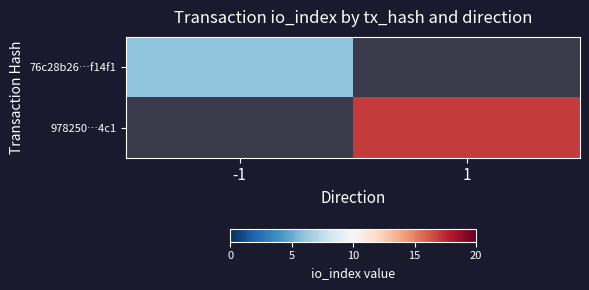

Which label corresponds to the smallest value in the chart?

-1